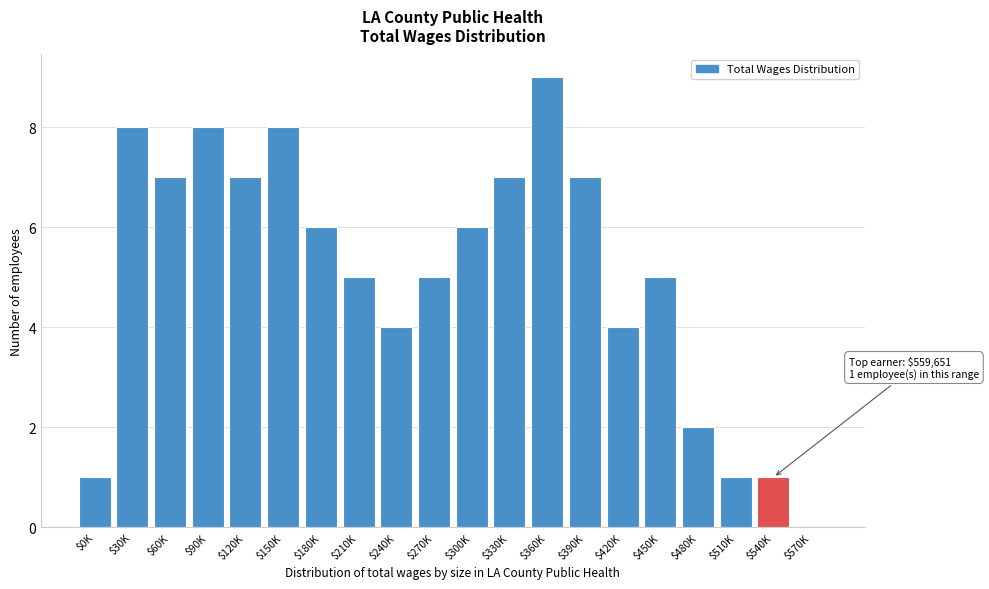

Which category has the highest value across all series?

$360K